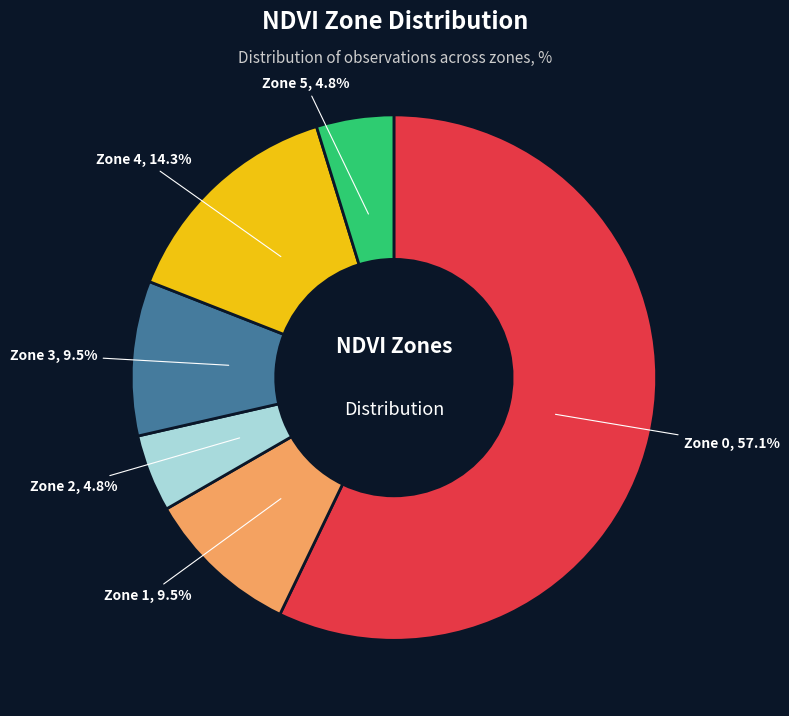

Which category accounts for the majority?

Zone 0